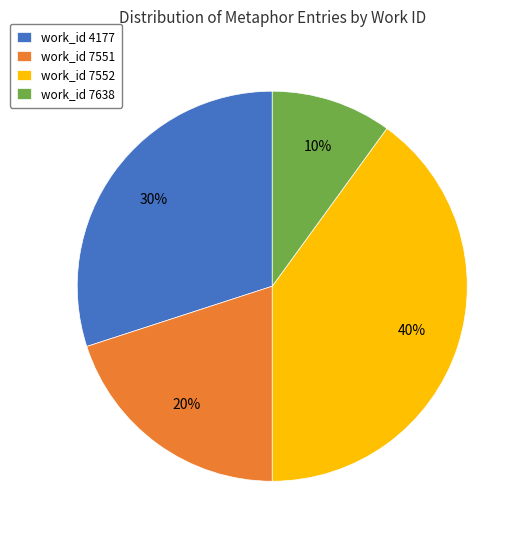

Rank the categories by value from lowest to highest.

work_id 7638, work_id 7551, work_id 4177, work_id 7552